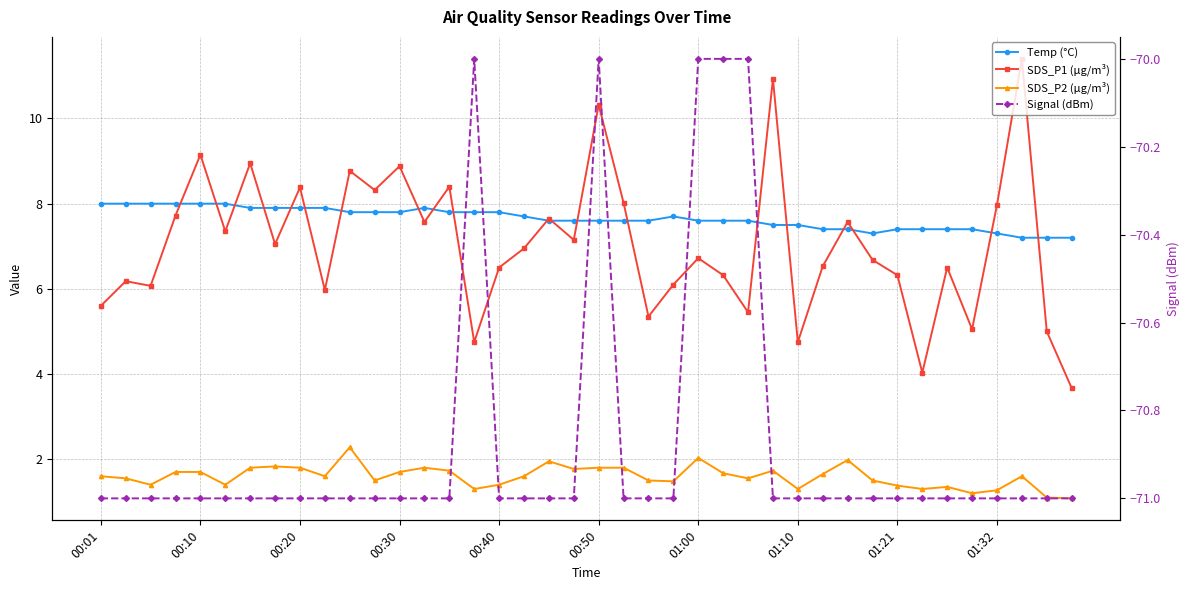

What is the difference between the second highest and second lowest values in the SDS_P1 (µg/m³) series?

6.9